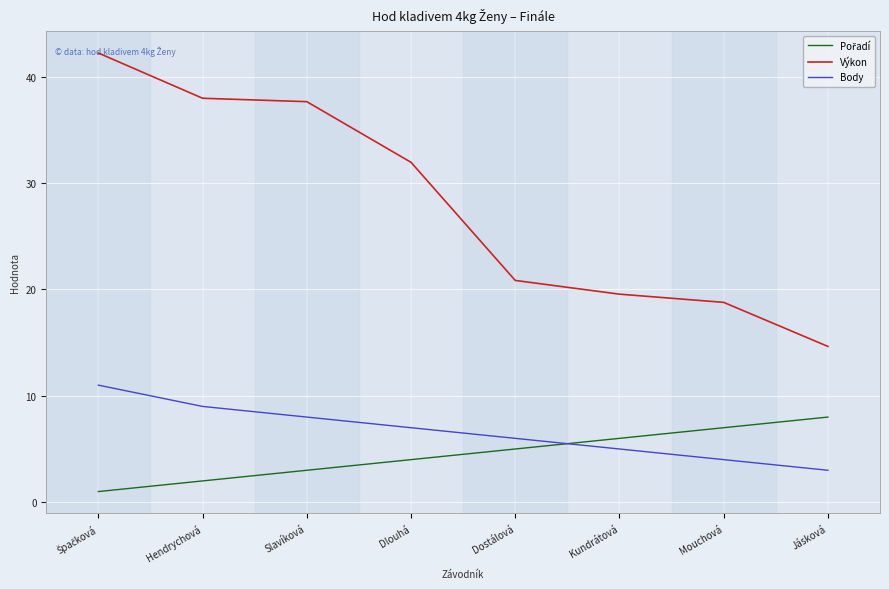

Count the number of categories in the chart.

8